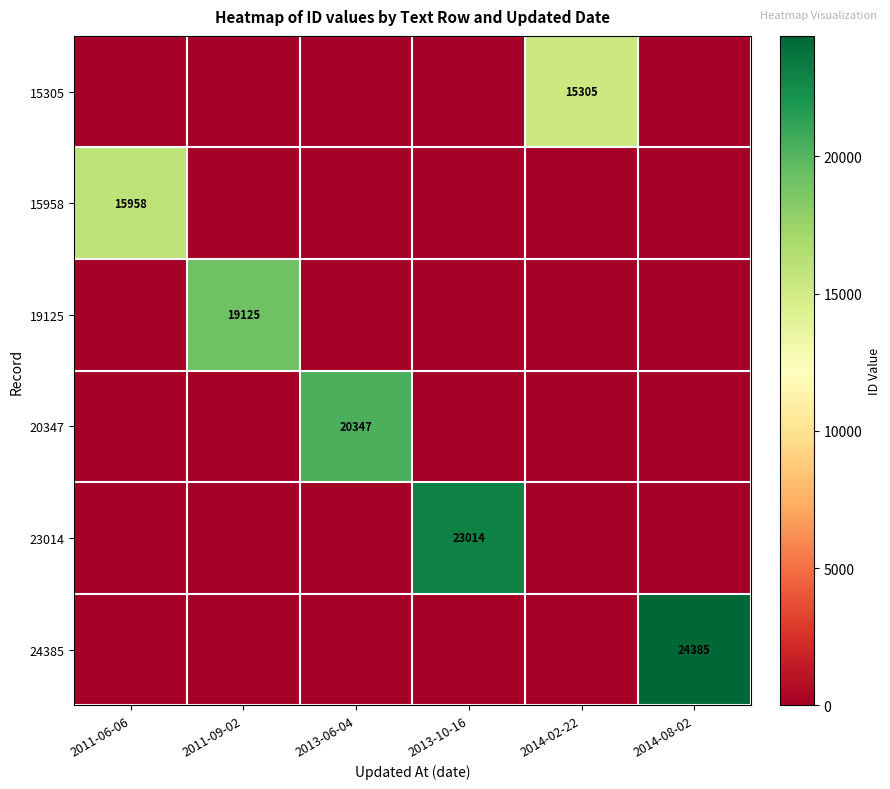

At which category does the chart reach its minimum across all series?

2011-06-06